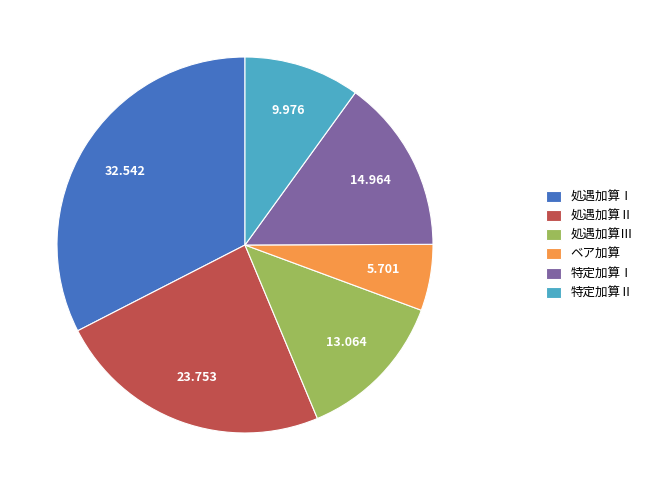

Between 処遇加算Ⅱ and 処遇加算Ⅰ, which is larger?

処遇加算Ⅰ